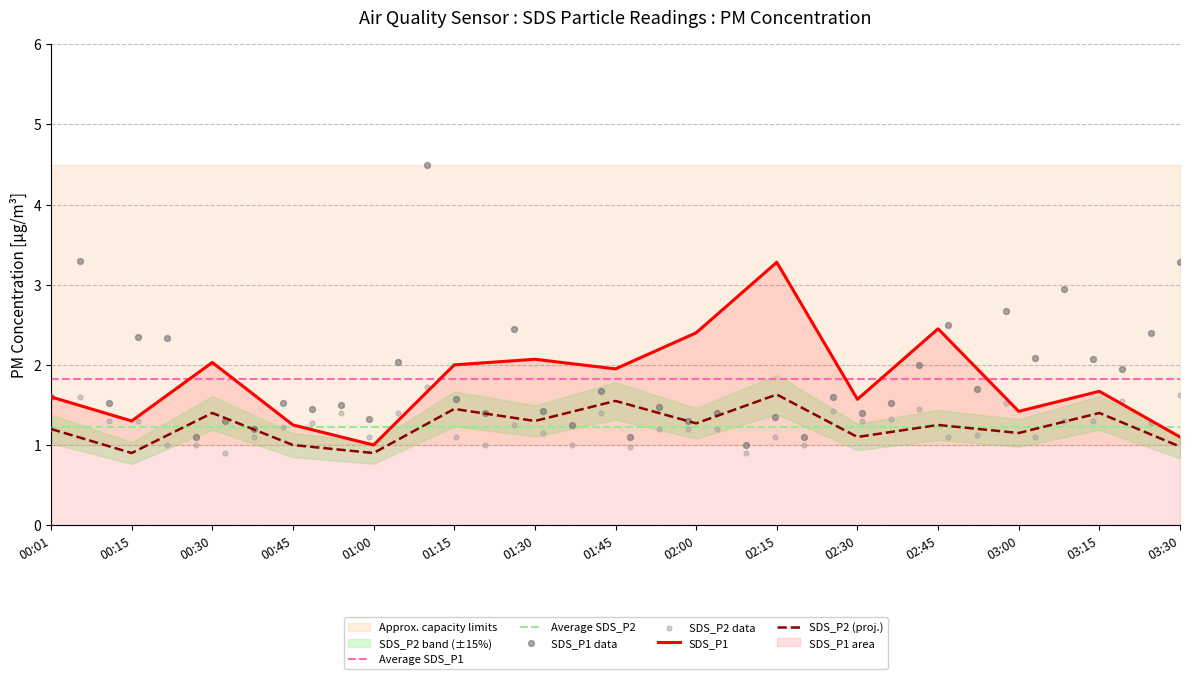

At which category is the sum across all series the highest?

02:15